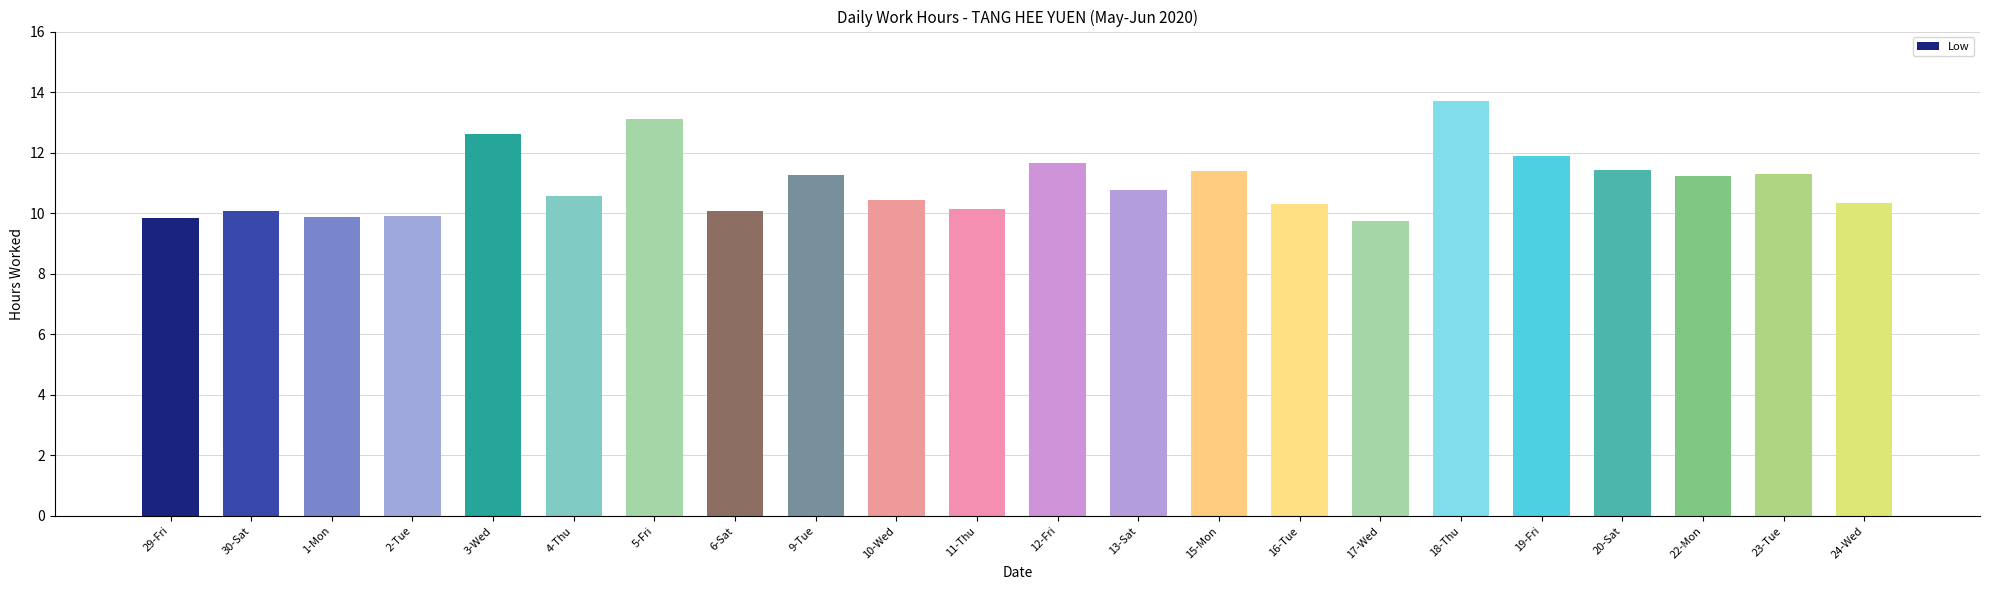

What is the difference between the second highest and second lowest values?

3.3